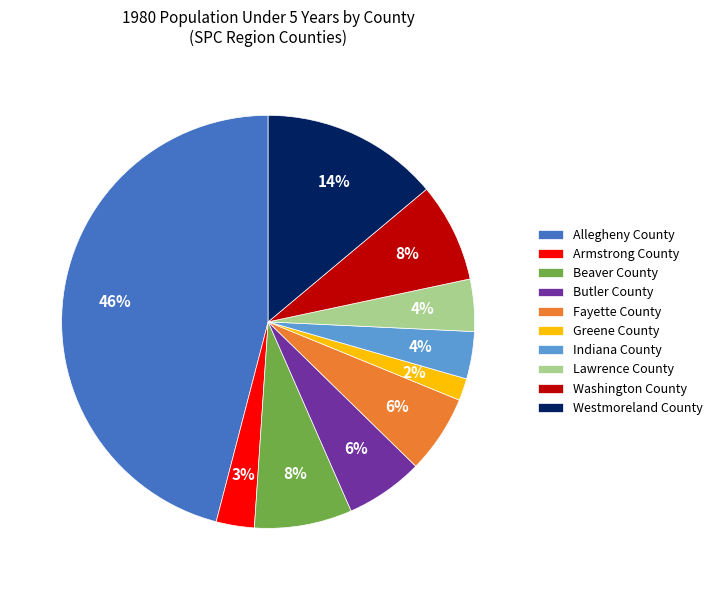

Which has a higher value, Westmoreland County or Beaver County?

Westmoreland County